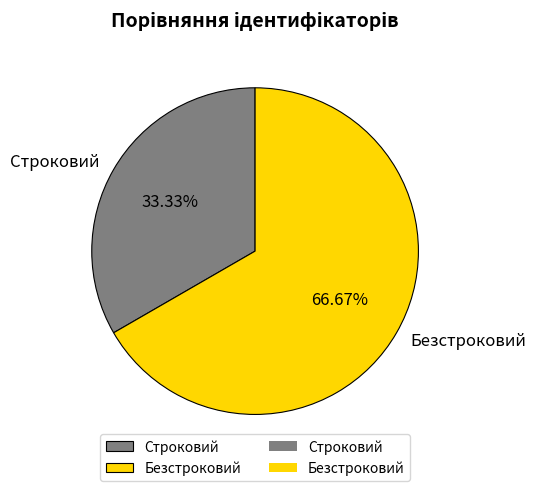

Which slice is the largest?

Безстроковий